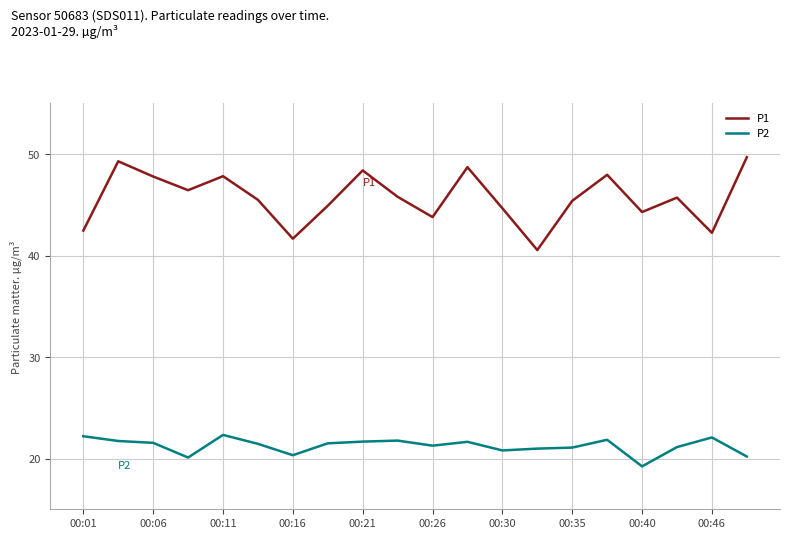

Which series has the largest total across all categories?

P1